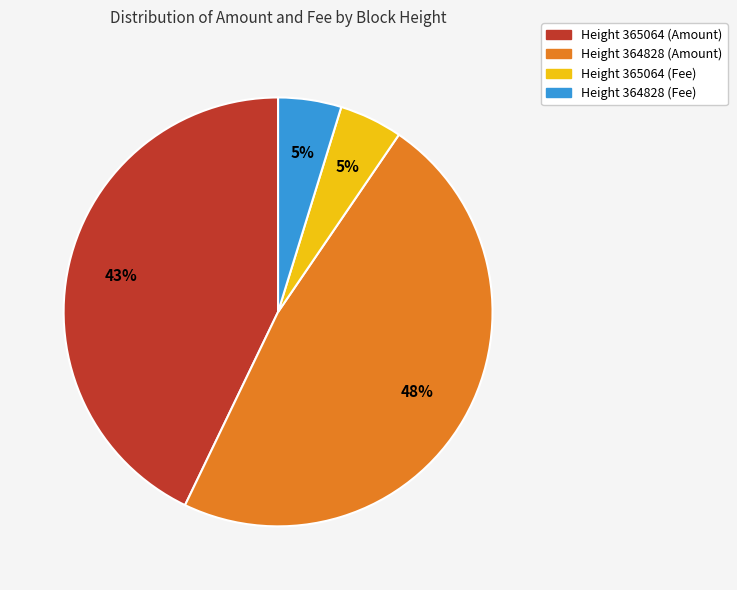

How many segments does this pie chart have?

4